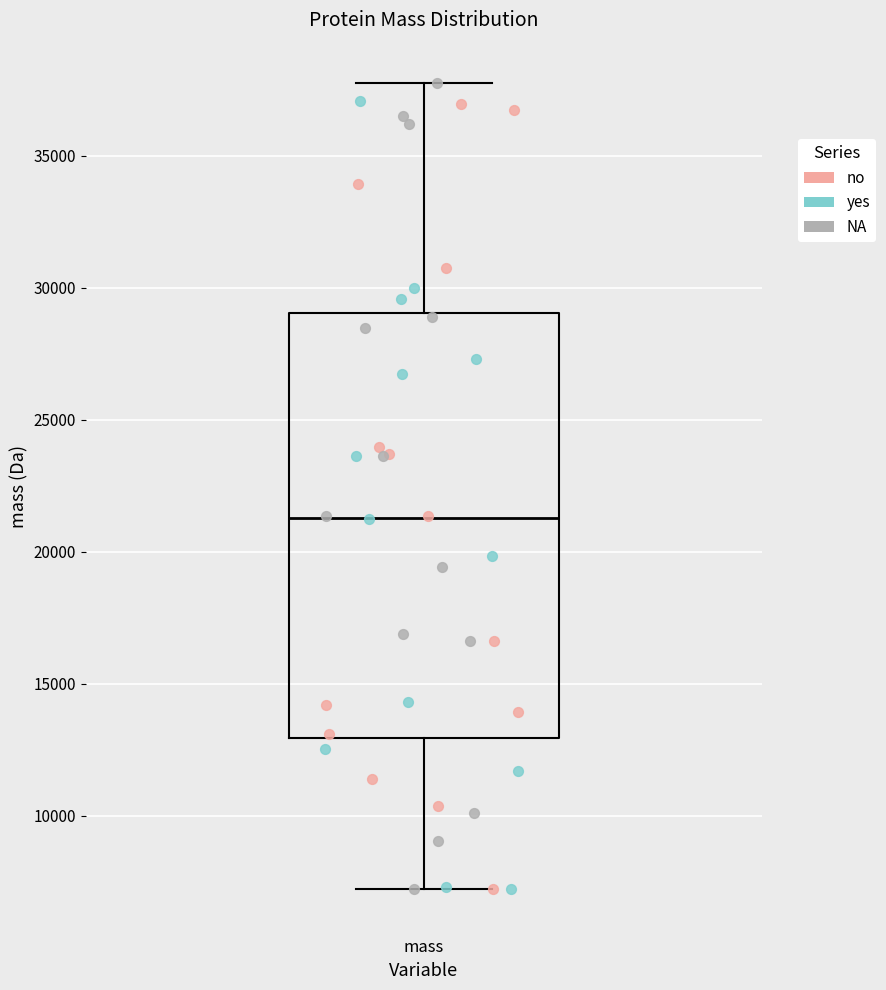

Transcribe this box plot: give where the median line is, the range the box spans, and where the two whiskers end, as read against the y-axis. The values are not printed on the chart, so give them approximately, as read against the axis.

median 21500, box 13000 to 29000, whiskers 7000 to 38000